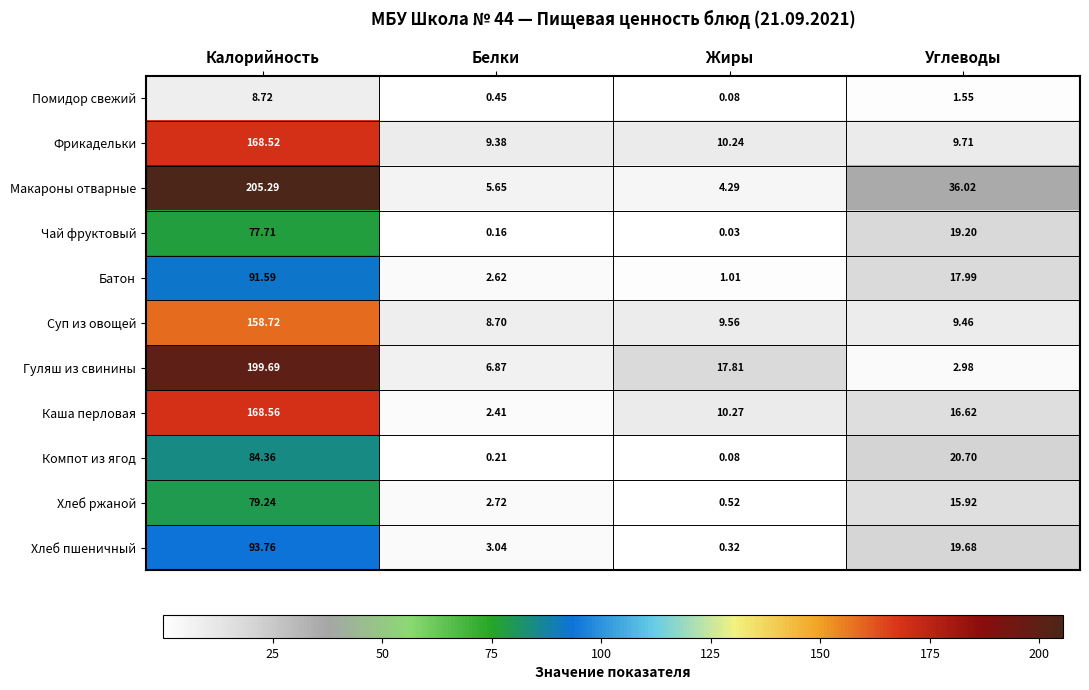

Which series has the largest total across all categories?

Макароны отварные